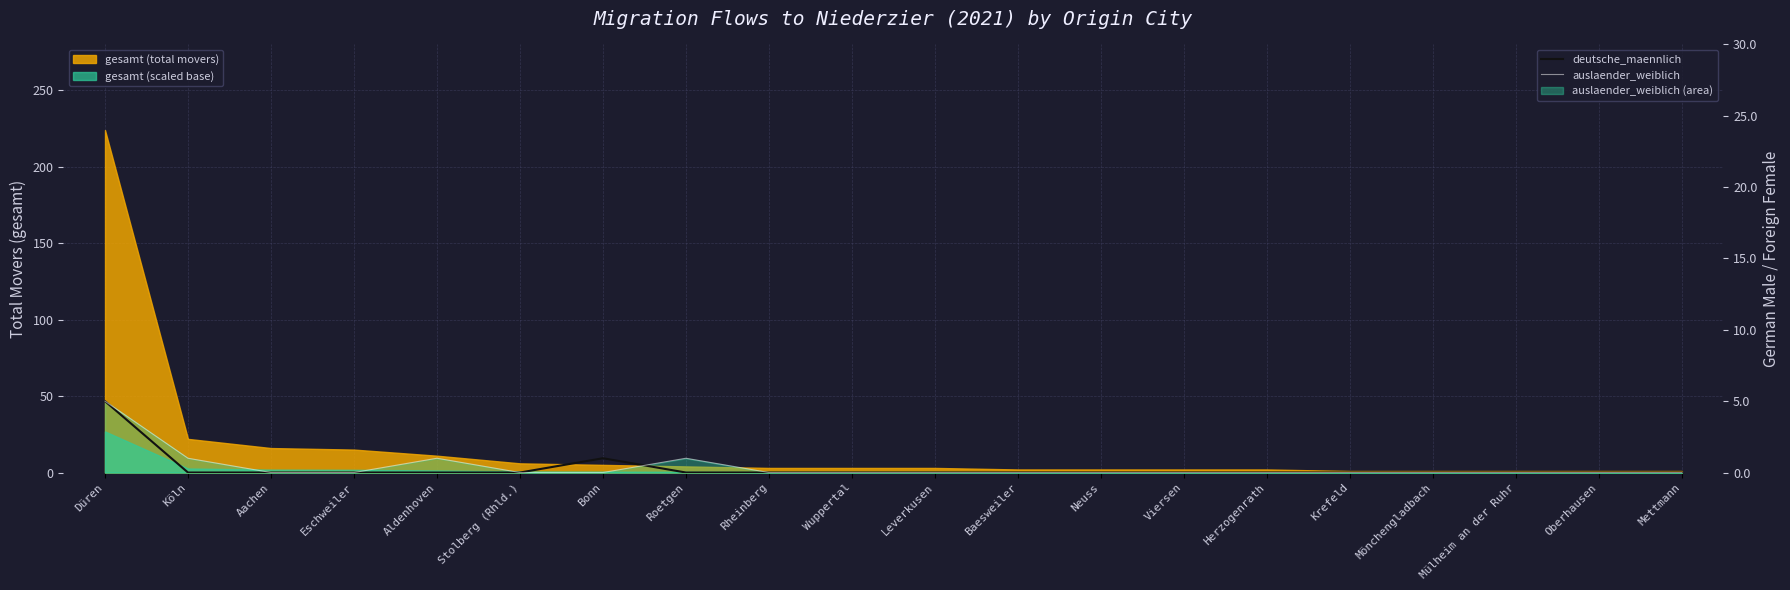

List the series in order of their overall mean, lowest first.

deutsche_maennlich, auslaender_weiblich